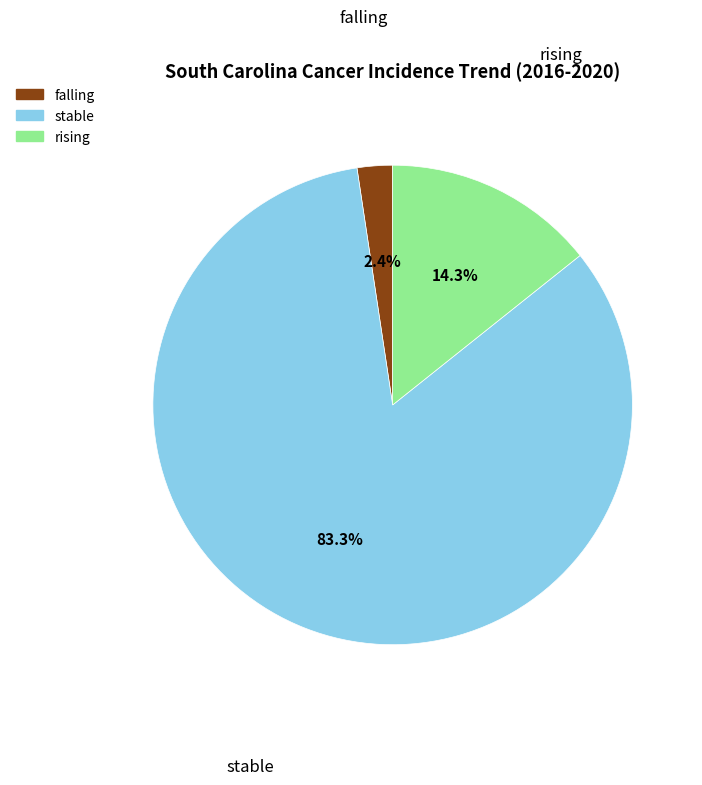

Does stable account for over 50% of the chart?

Yes